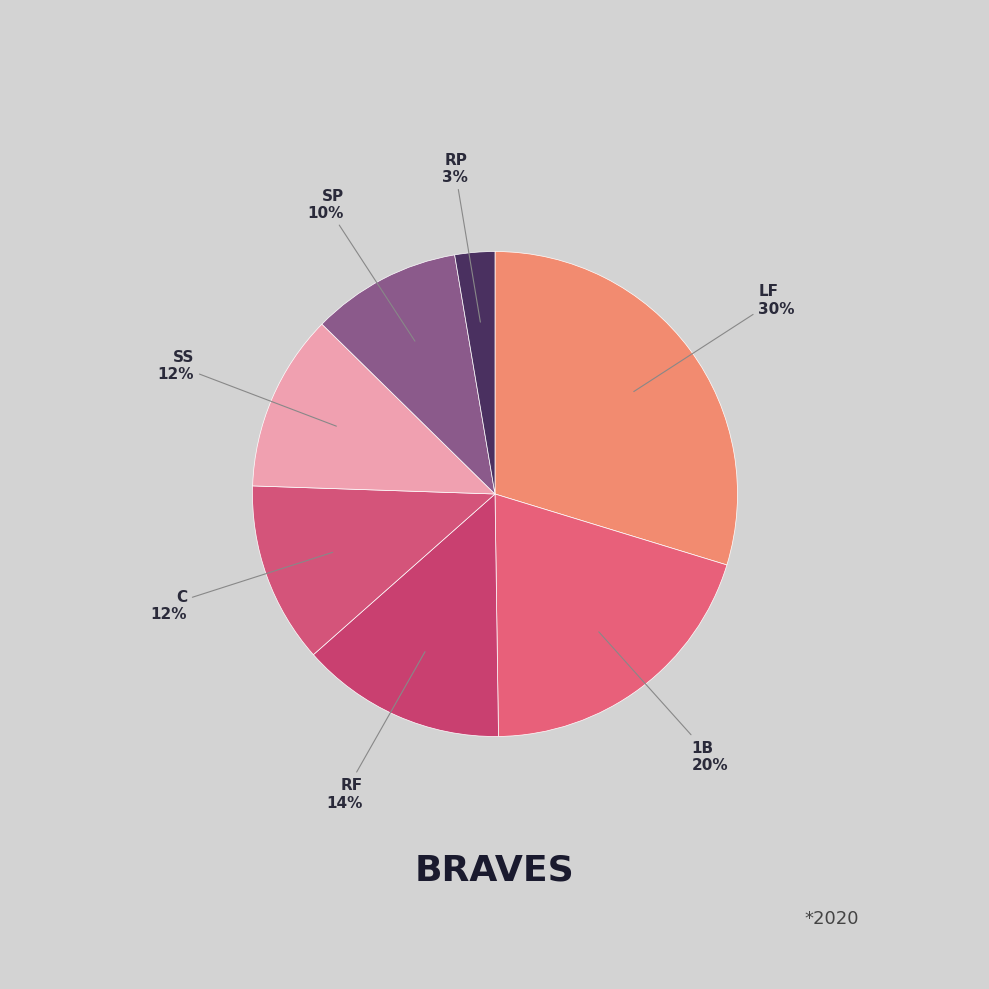

Is there any slice that represents more than half of the pie?

No